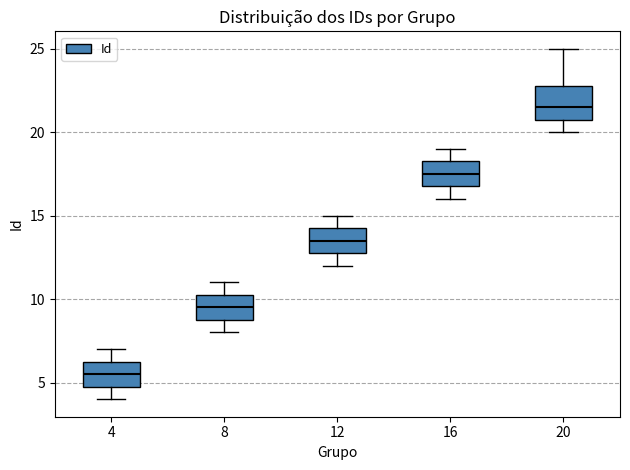

Reading left to right, read every box against the y-axis: the position of its median line, the range the box covers, and the ends of its whiskers. The values are not printed on the chart, so give them approximately, as read against the axis.

4: median 5.5, box 5.0 to 6.5, whiskers 4.0 to 7.0
8: median 9.5, box 9.0 to 10.5, whiskers 8.0 to 11.0
12: median 13.5, box 13.0 to 14.5, whiskers 12.0 to 15.0
16: median 17.5, box 17.0 to 18.5, whiskers 16.0 to 19.0
20: median 21.5, box 21.0 to 23.0, whiskers 20.0 to 25.0